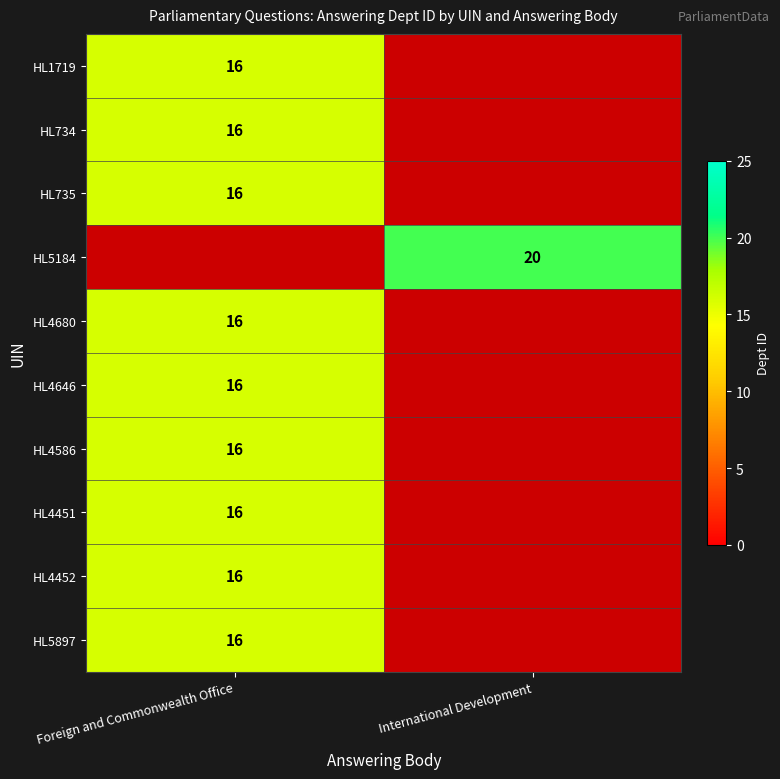

The HL4451 series shows 16 at Foreign and Commonwealth Office. True or false?

True